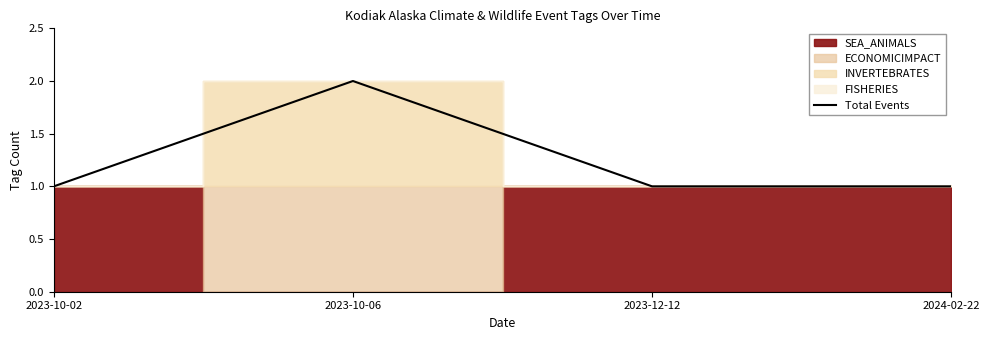

Which category has the lowest value across all series?

2023-10-02